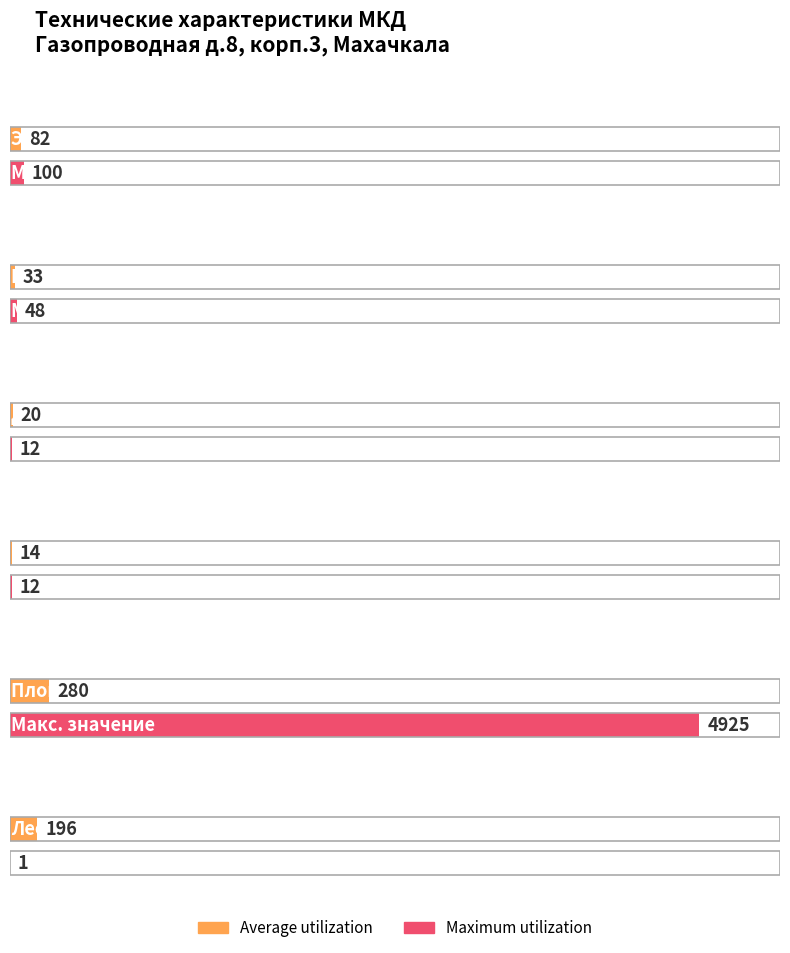

How many bars are there in total?

12